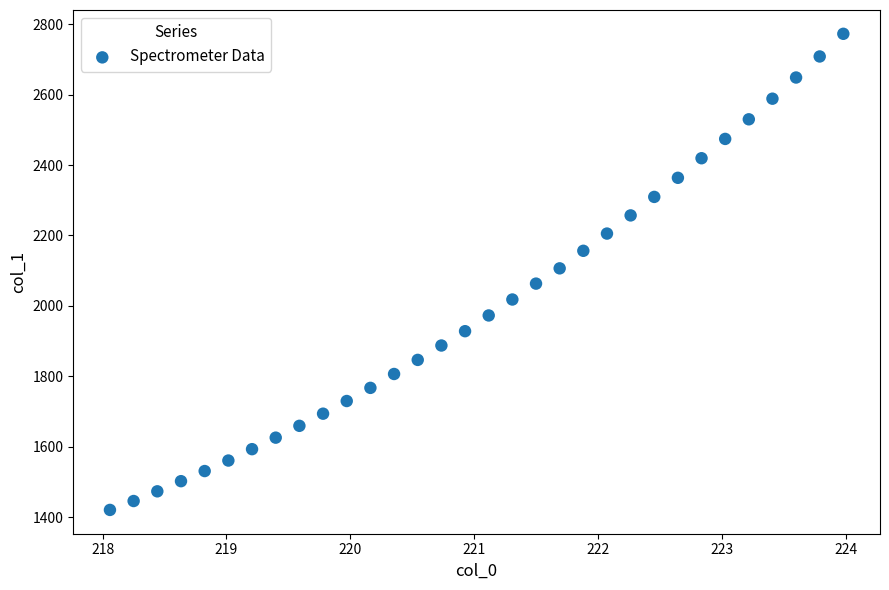

What is the range of X values (max minus min)?

5.9